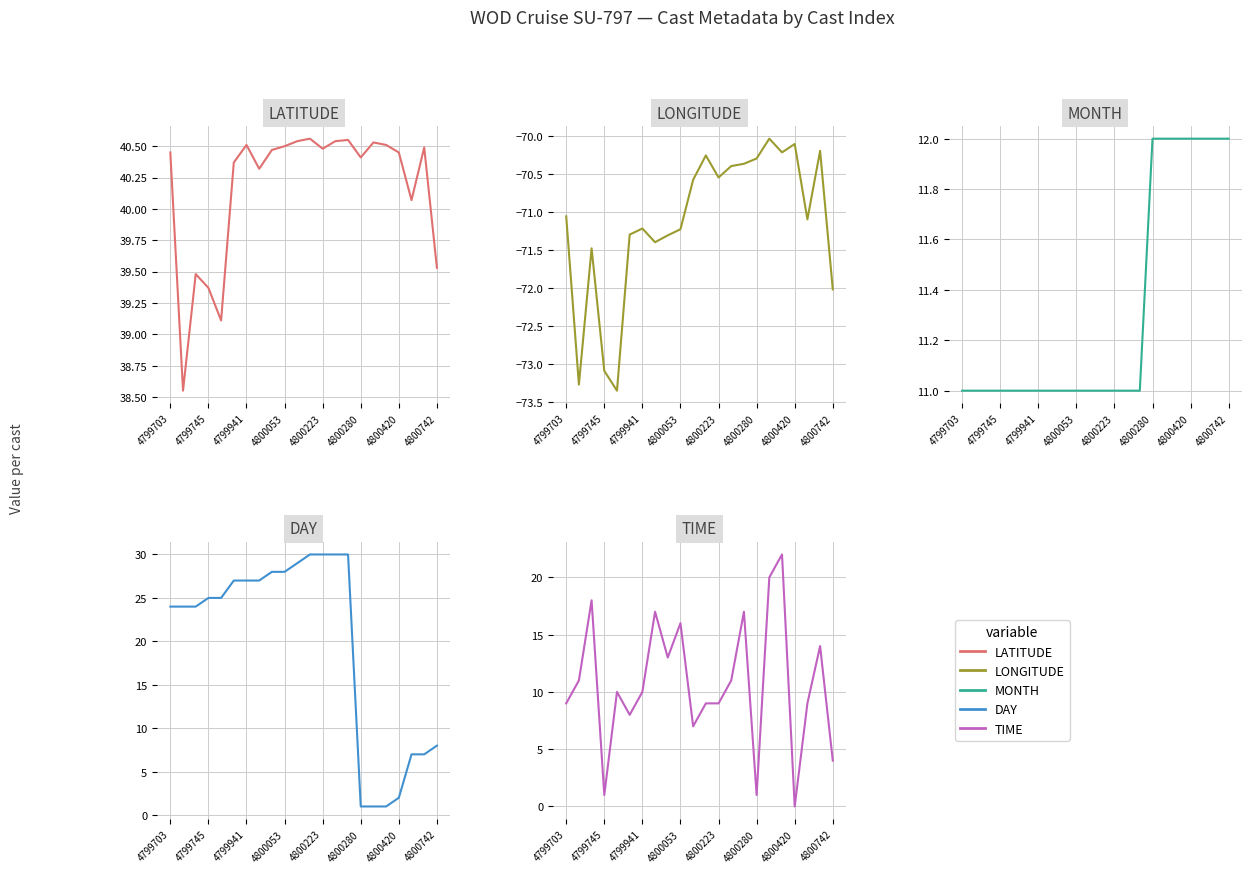

What is the lowest value of the MONTH series?

11.0